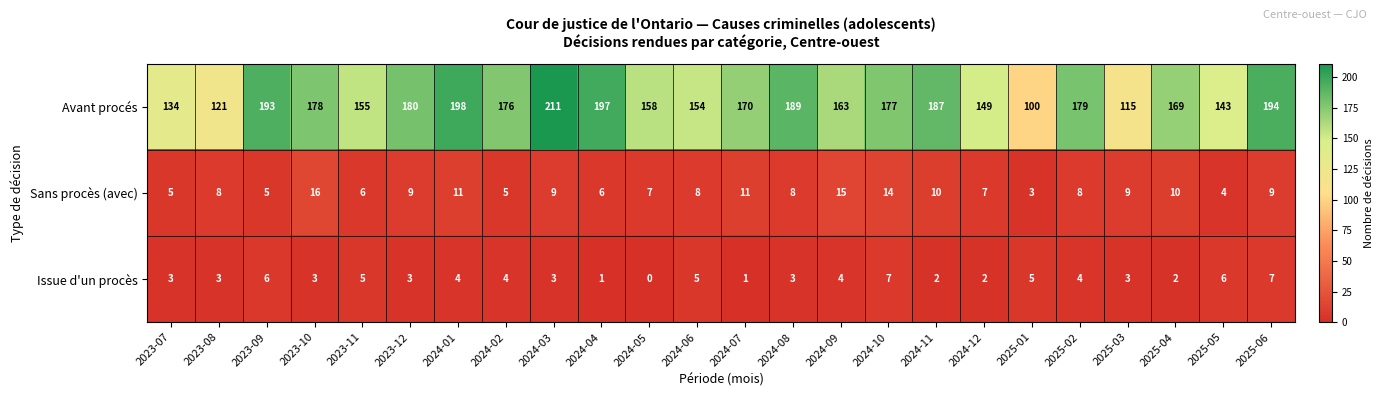

What is the greatest value displayed?

211